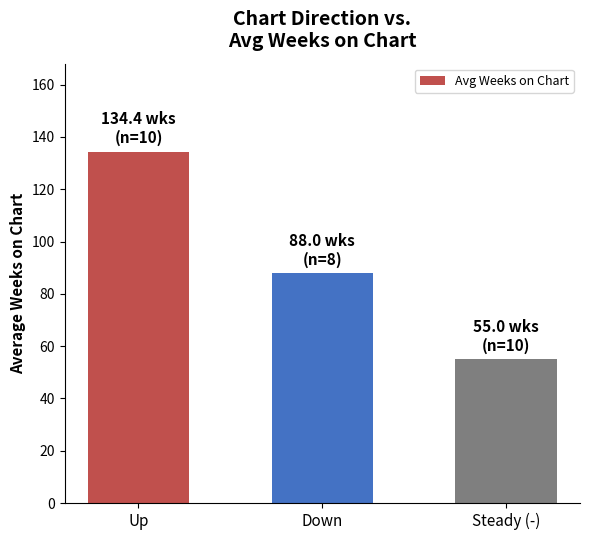

What is the ratio of the value at Down to the value at Steady (-)?

1.6